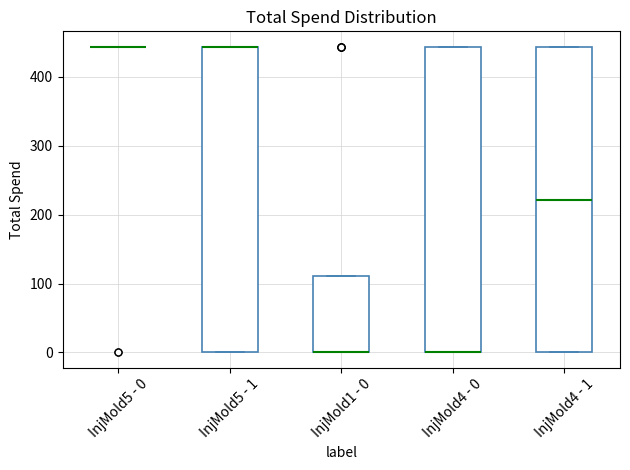

Where is the lower edge of the box for InjMold1 - 0 on the y-axis? The values are not printed on the chart, so give them approximately, as read against the axis.

0